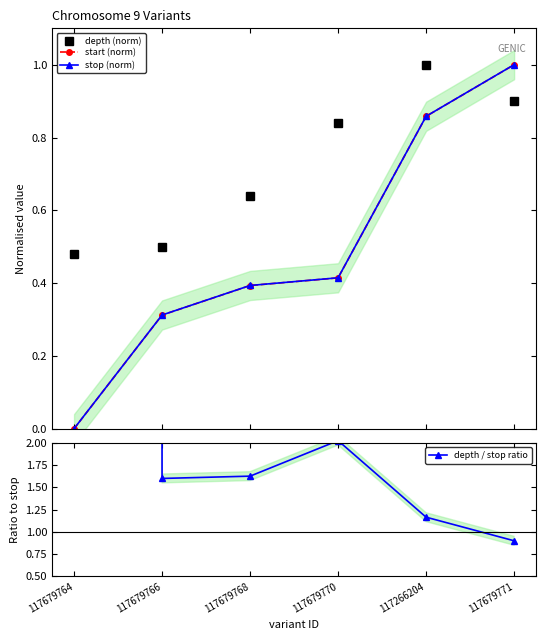

What position from the right is 117679768?

4